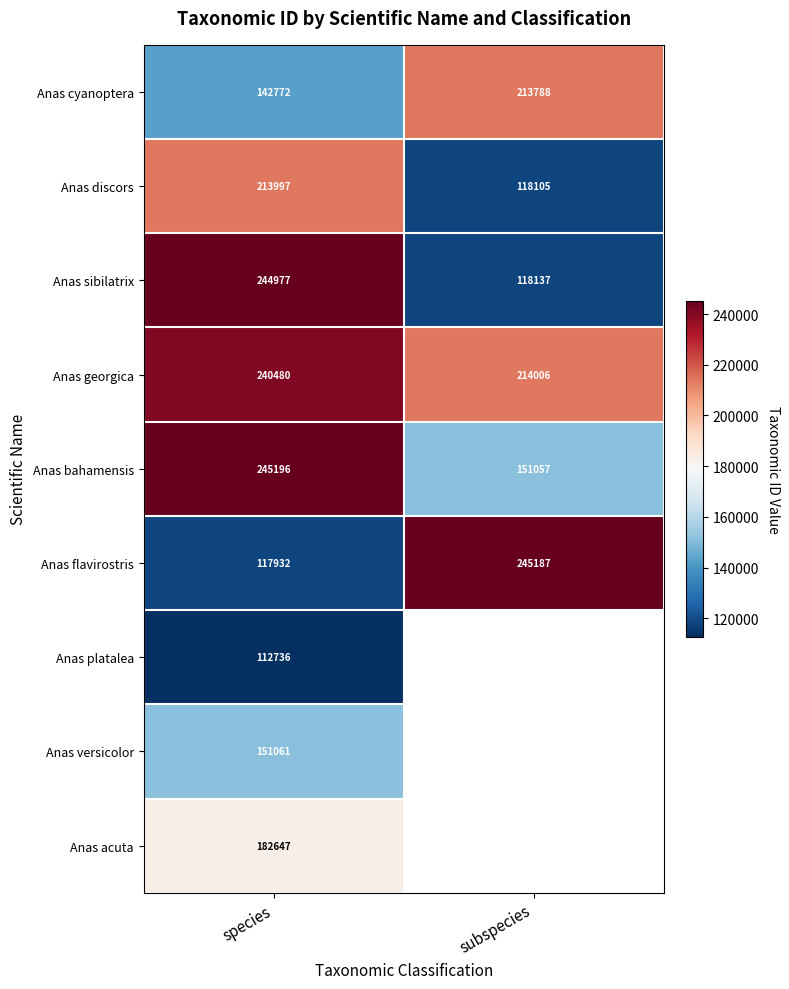

The Anas cyanoptera series shows 142772 at species. True or false?

True